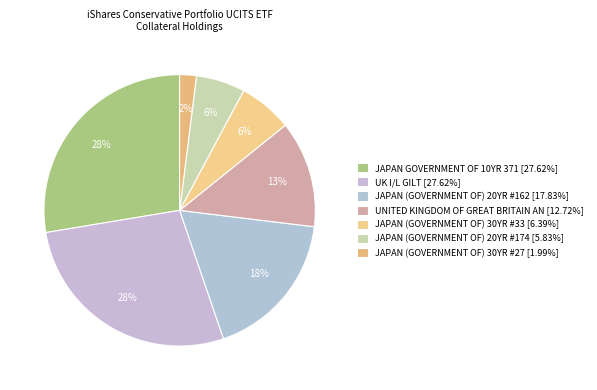

What is the change in value from JAPAN (GOVERNMENT OF) 30YR #33 to JAPAN (GOVERNMENT OF) 20YR #174?

-0.6